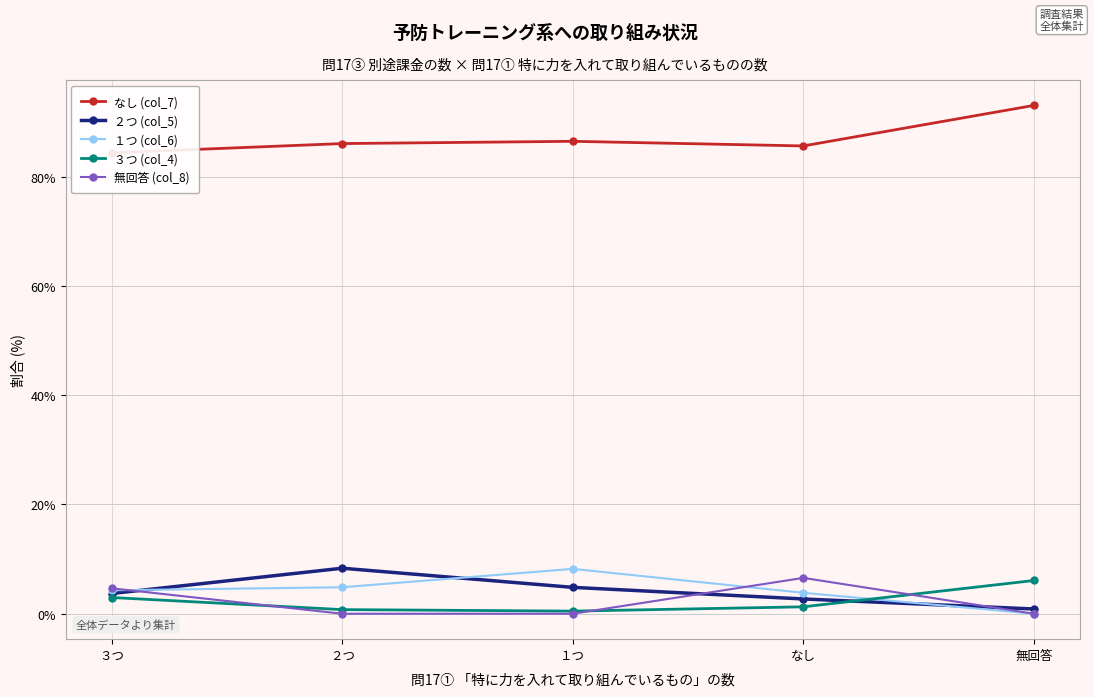

At which label does ３つ (col_4) first exceed 1?

３つ